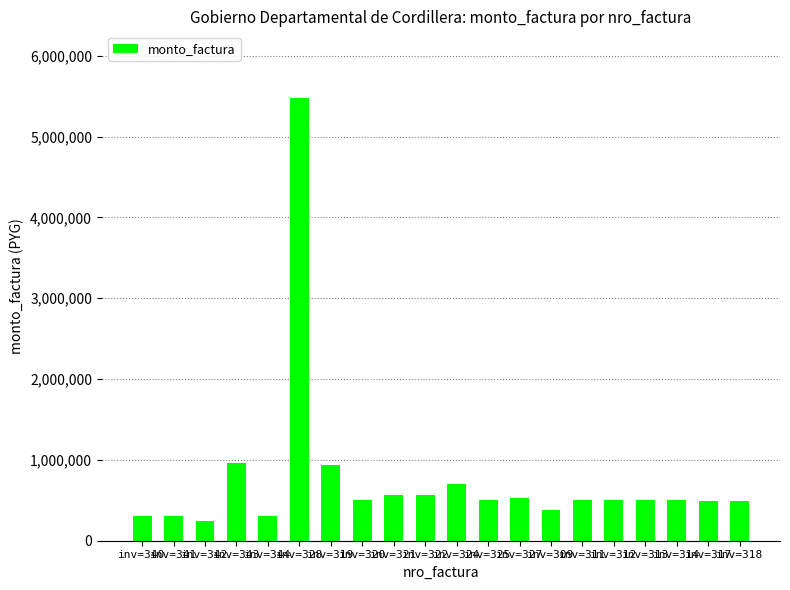

How many bars are there in total?

20